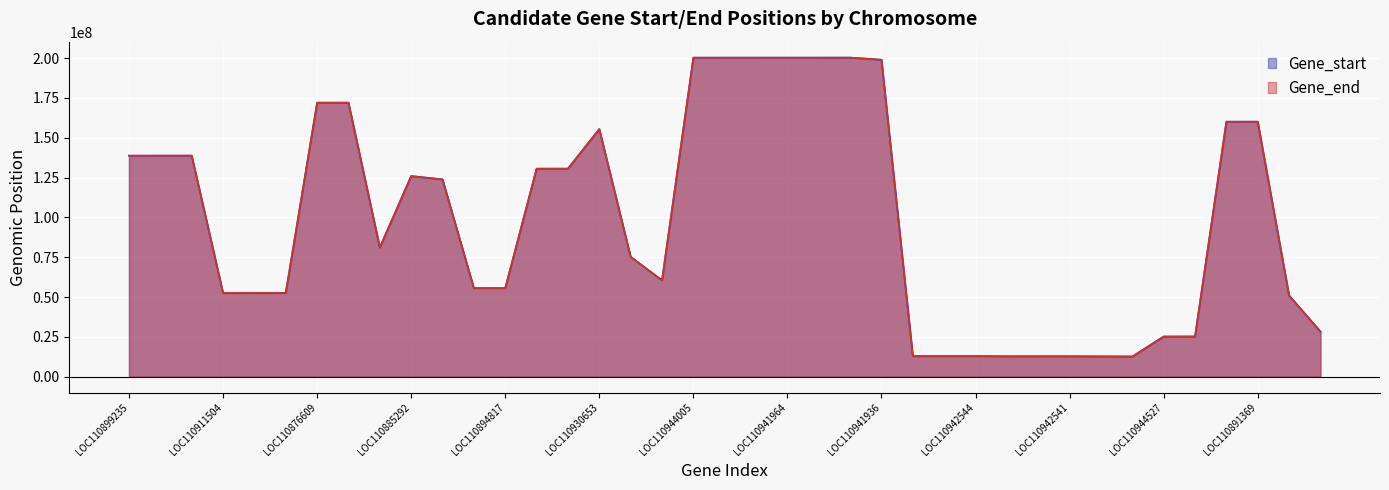

What is the value of the Gene_start point at the 17th from the left?

75250971